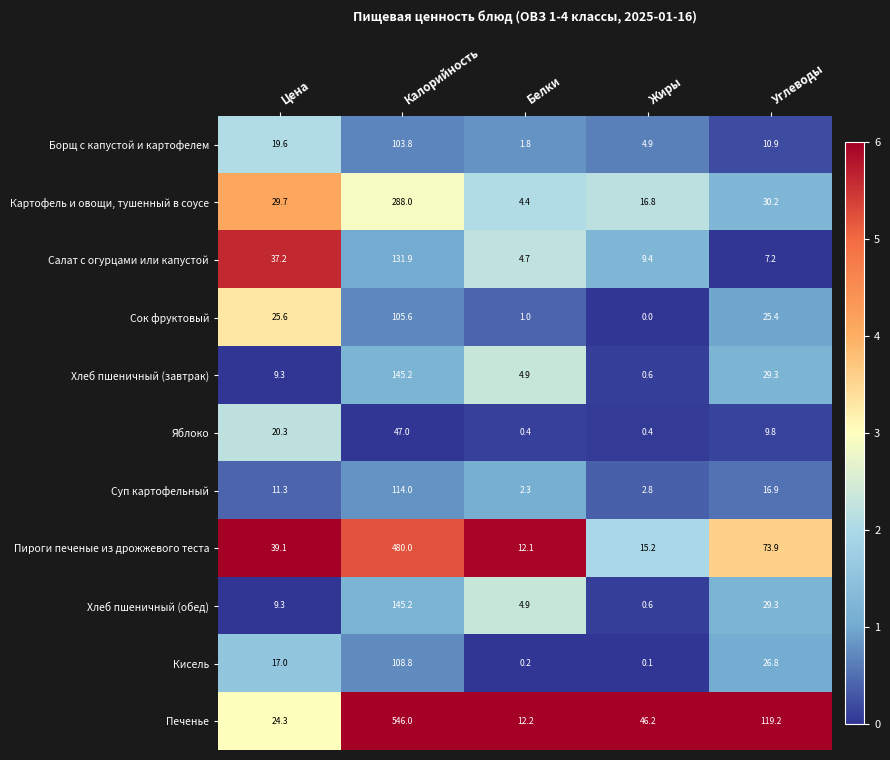

Is it true that Сок фруктовый equals 25.4 at Углеводы?

True